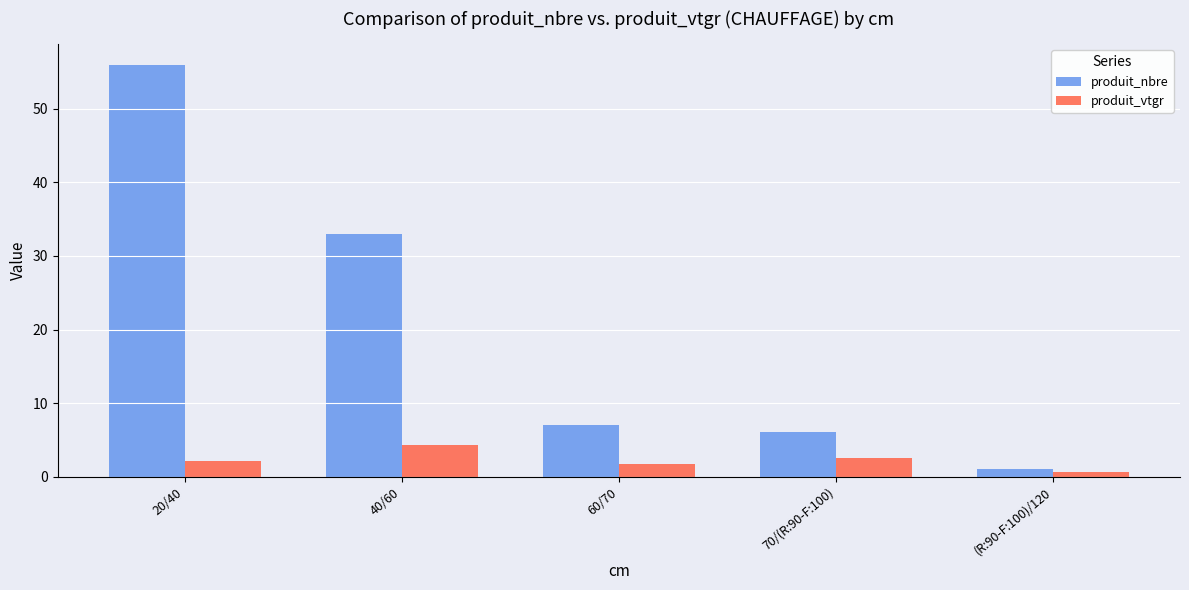

Reading right to left, list all the values displayed in this chart.

produit_nbre: 1.0	6.0	7.0	33.0	56.0
produit_vtgr: 0.6	2.6	1.7	4.3	2.1